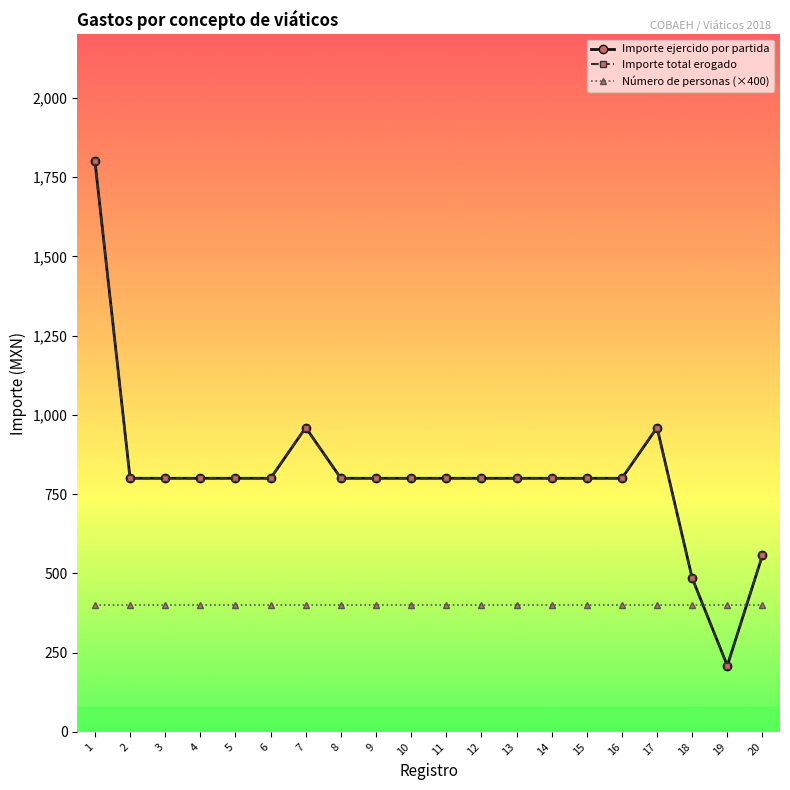

What is the minimum value shown in the chart?

209